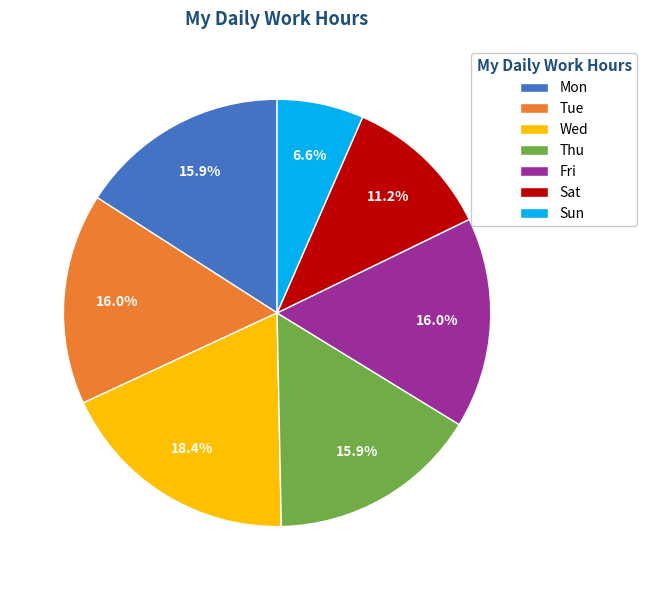

Which category has the smallest portion of the pie?

Sun